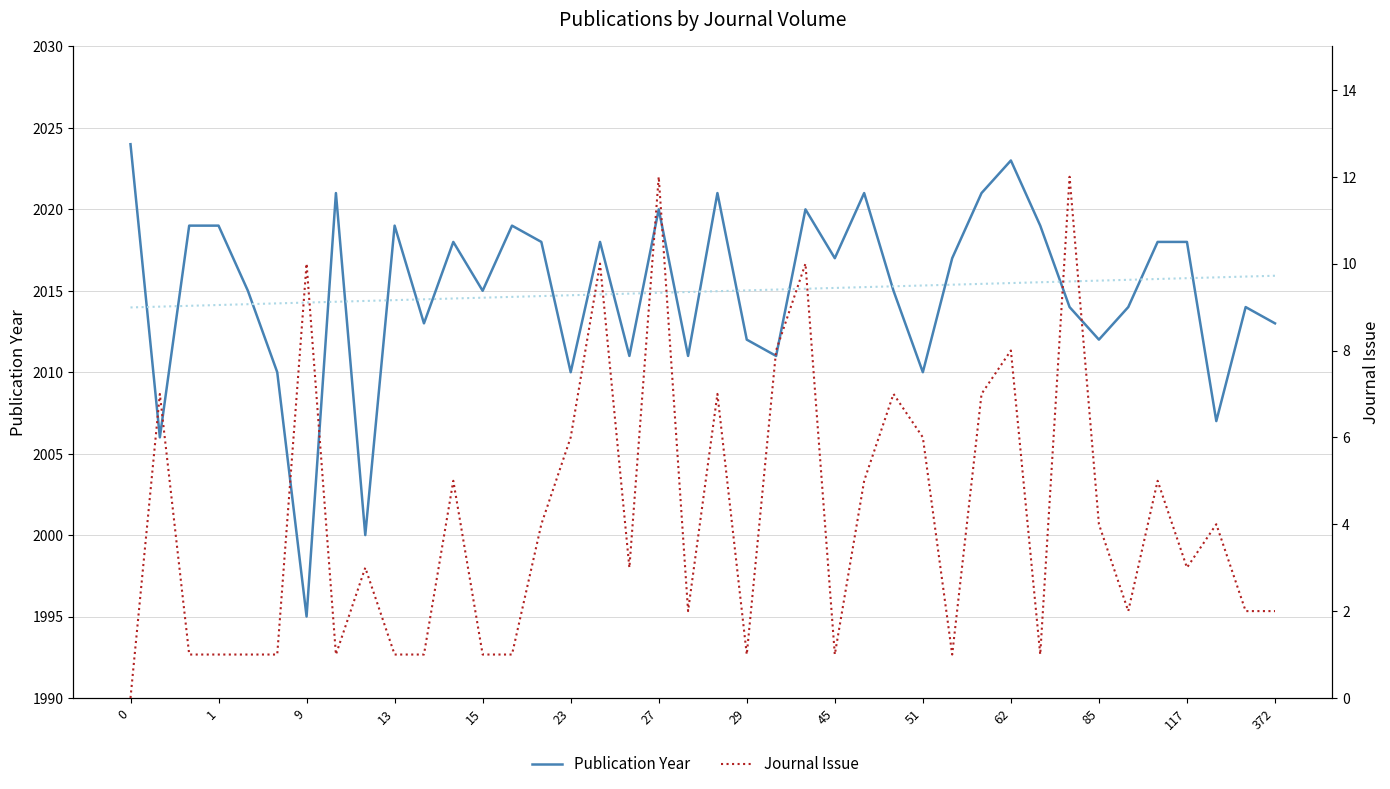

What is the difference between the maximum and minimum values in the Publication Year series?

29